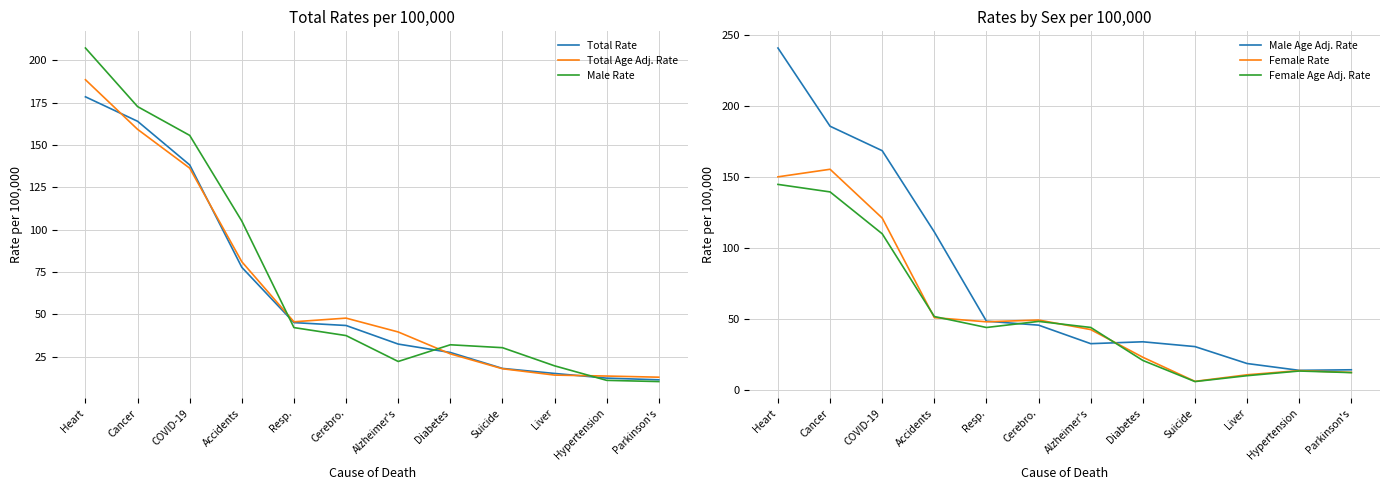

What is the sum of all Female Rate values?

682.9